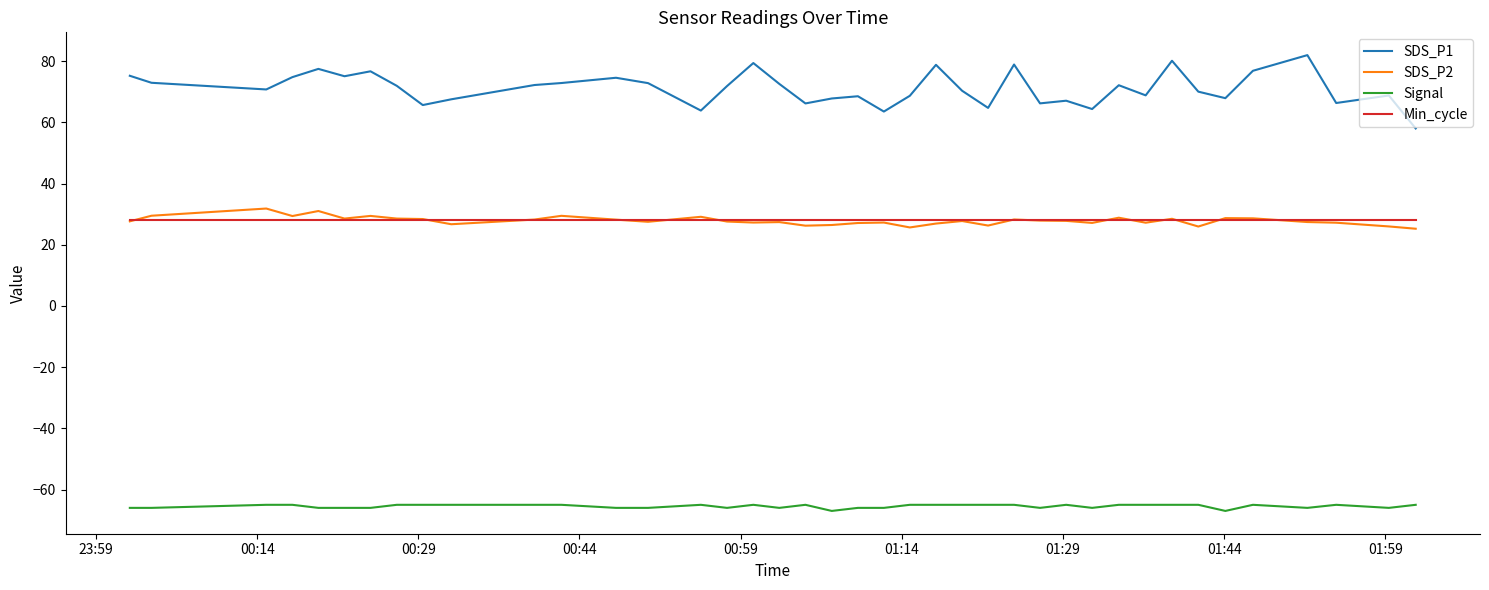

What is the smallest value displayed?

-67.0